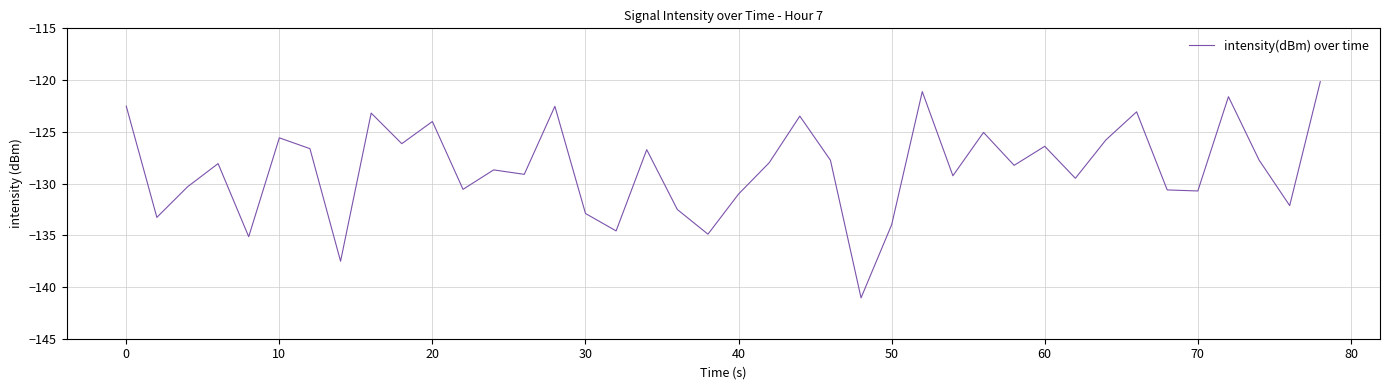

What is the minimum value shown in the chart?

-141.1